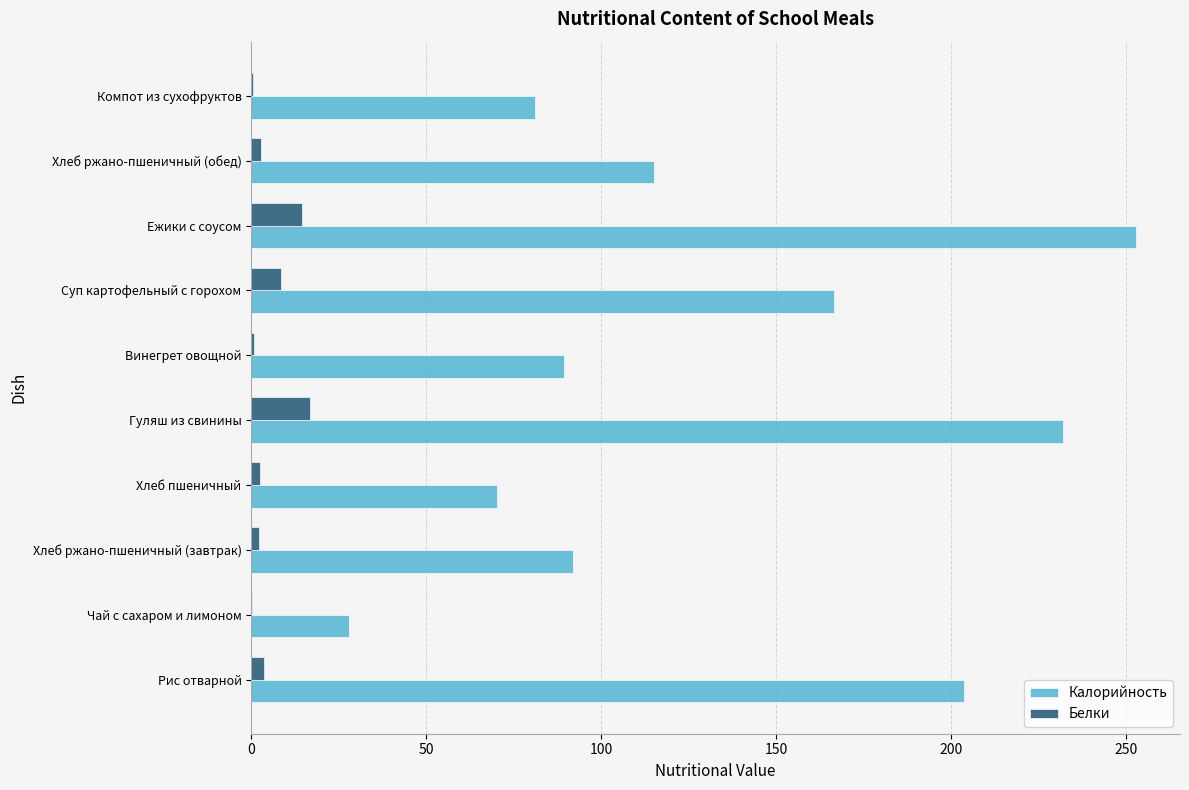

At which category is the sum across all series the highest?

Ежики с соусом